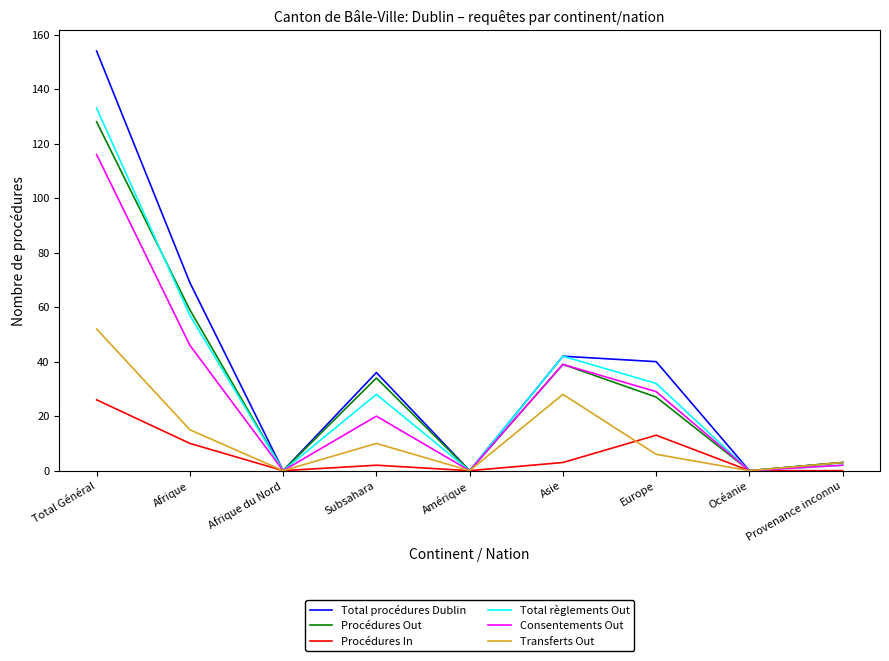

True or false: Consentements Out has more than 1 points higher than both neighbors.

True